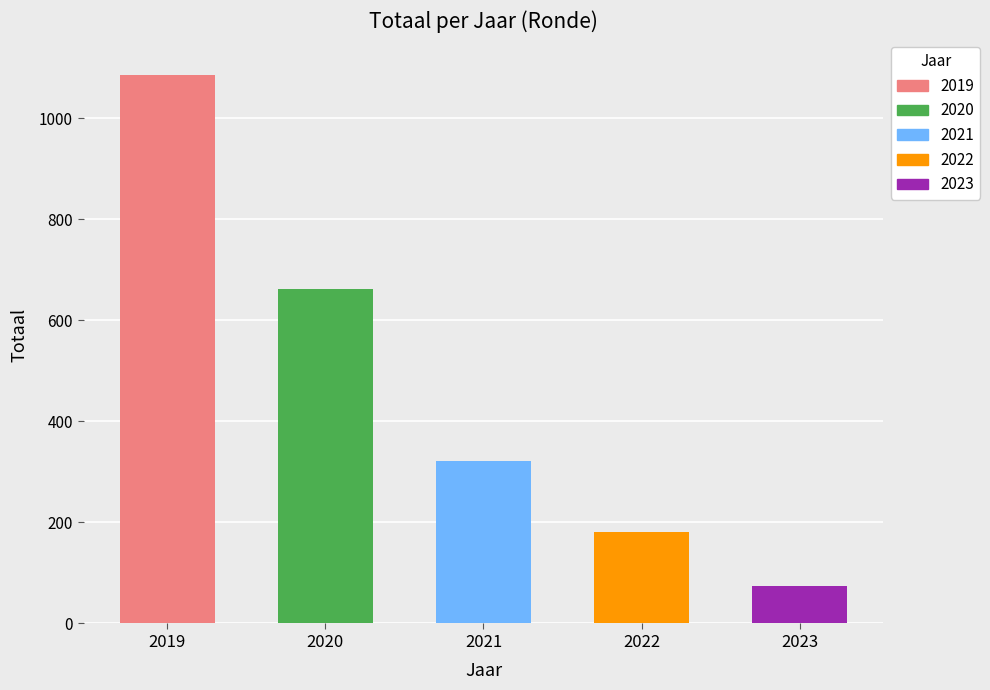

Does the chart contain any negative values?

No